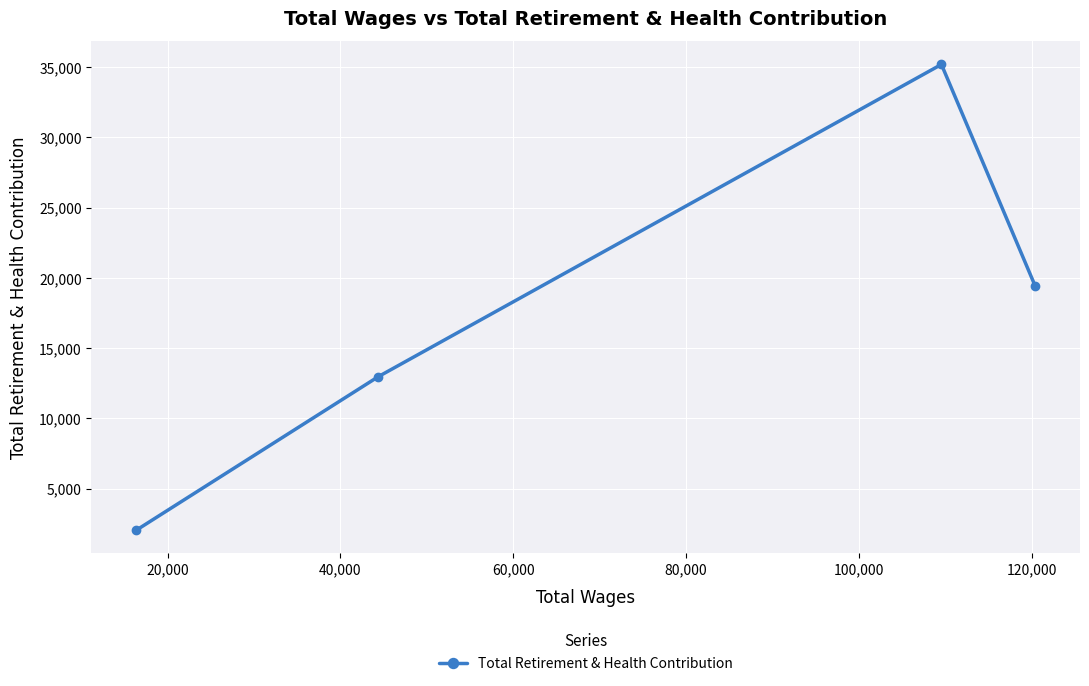

How many data points are above 19440?

1